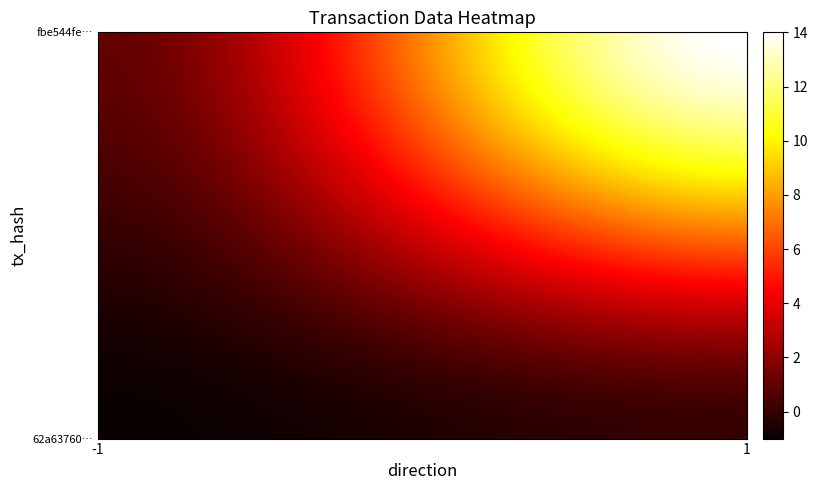

Reading left to right, list all the values displayed in this chart.

62a637600e5e4da3bc46eb536780135db6a3b56: -1	0
fbe544feae3ca9194ace5f11da2fc4f63f8c44a: 1	14